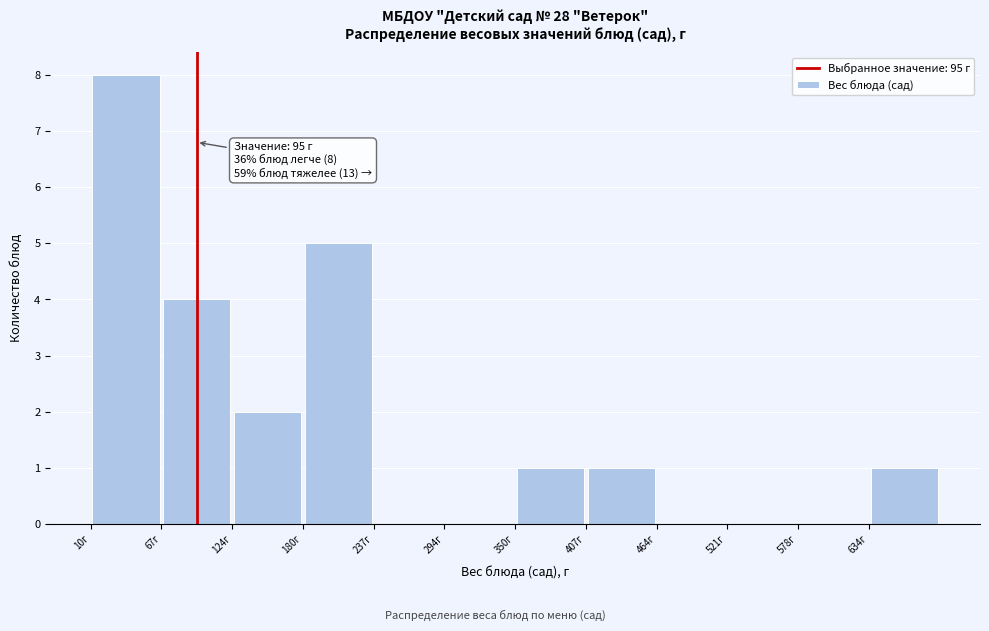

Which range on the x-axis has the tallest bar?

10 to 70